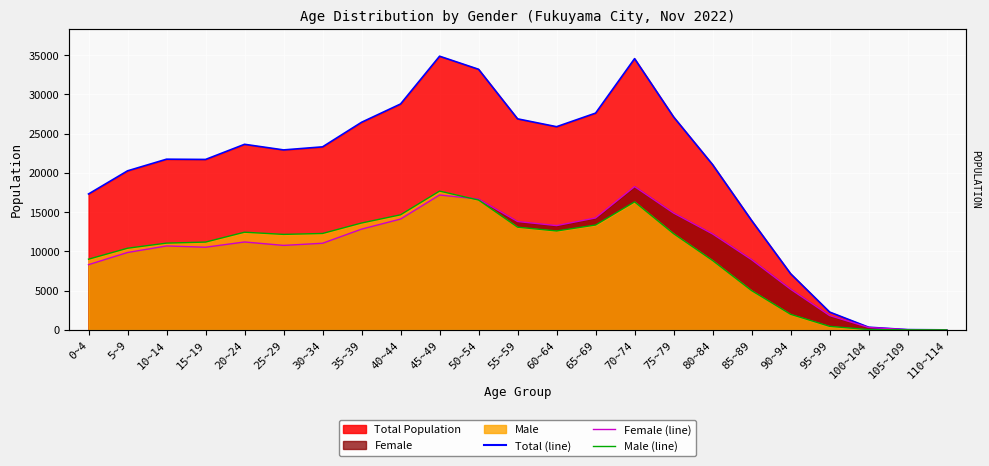

Between 40~44 and 110~114, which is larger?

40~44